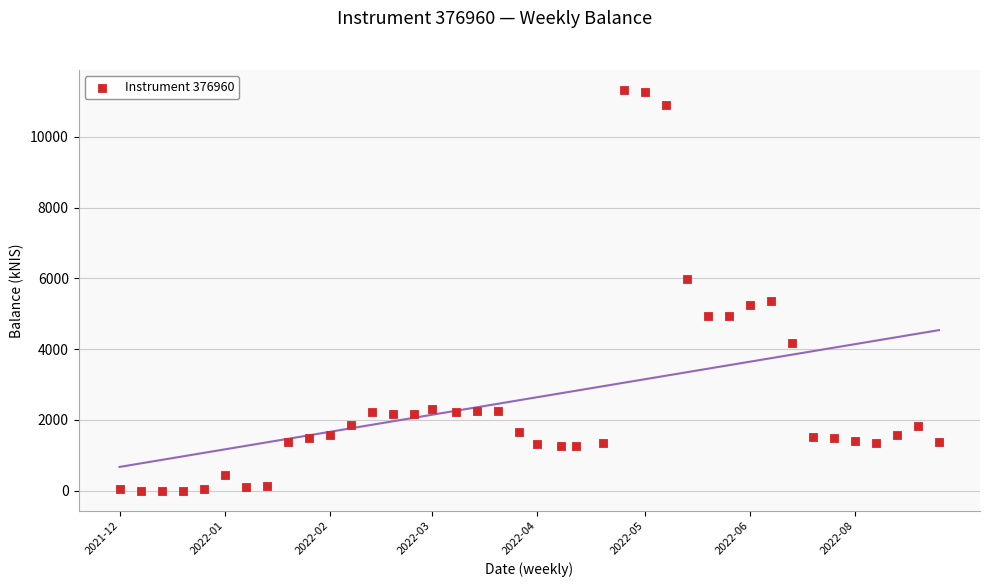

What is the range of X values (max minus min)?

273.0